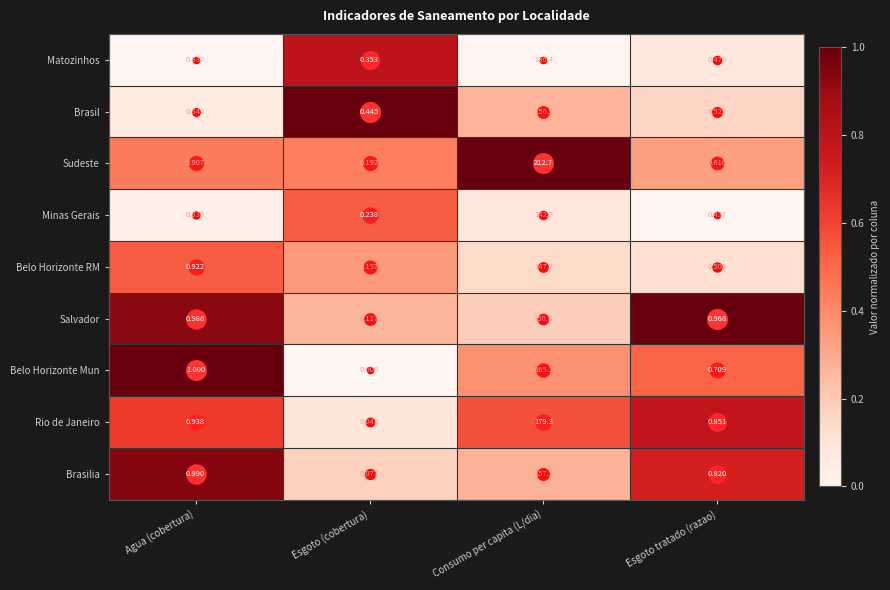

At which category is the sum across all series the highest?

Consumo per capita (L/dia)